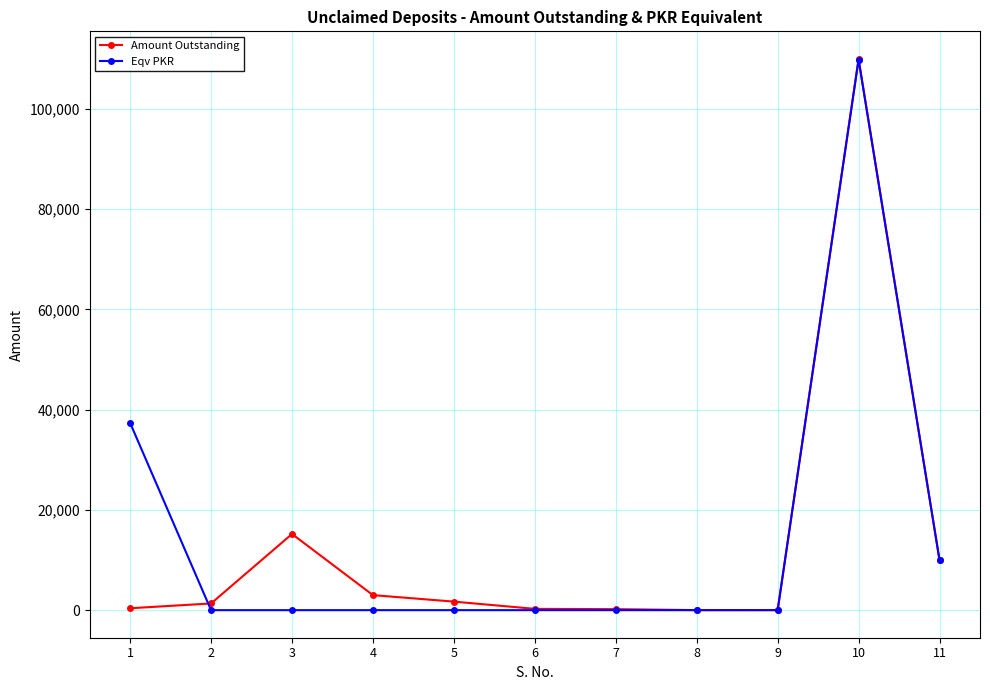

Does the chart have visible grid lines?

Yes